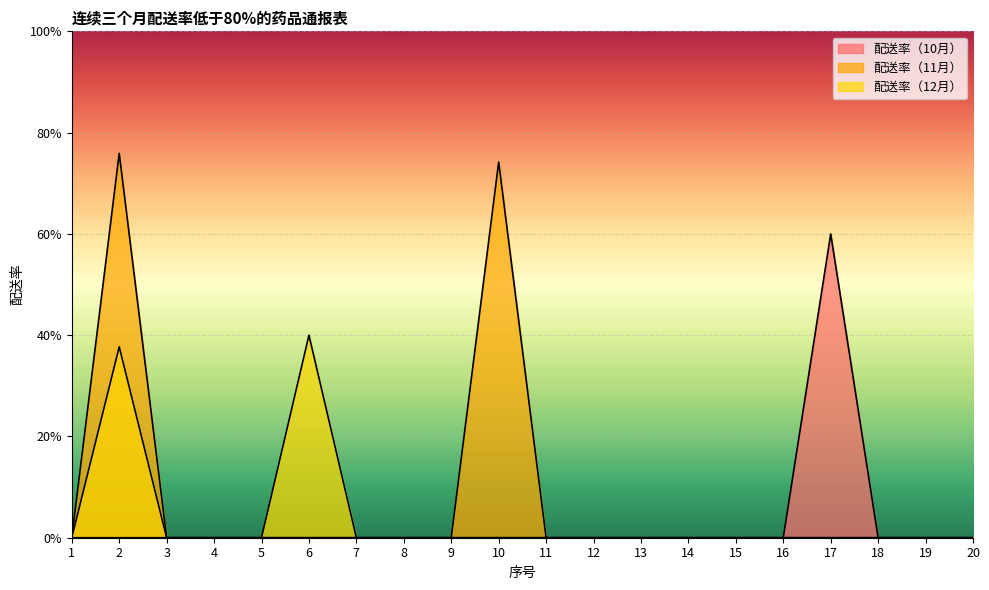

How many values in the 配送率（12月） series exceed 0?

2